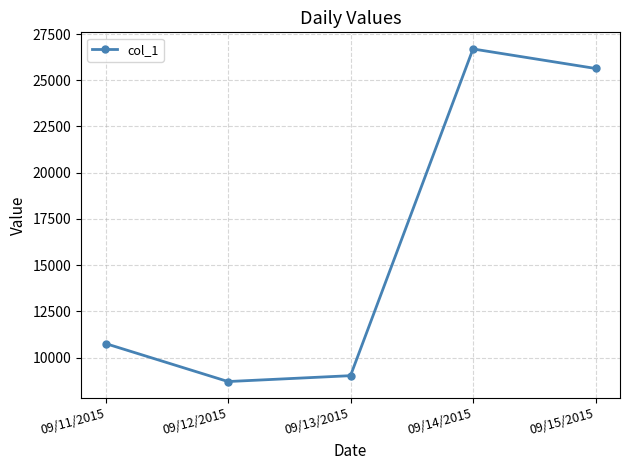

How many interior local valleys (lower than both neighbors) does the data have?

1